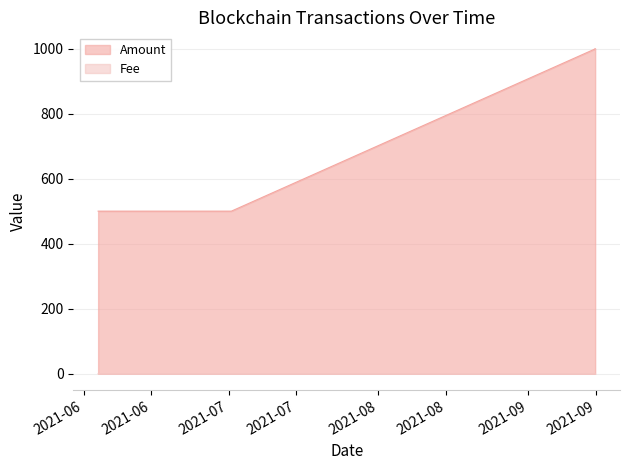

List the series in order of their peak value, lowest first.

Fee, Amount